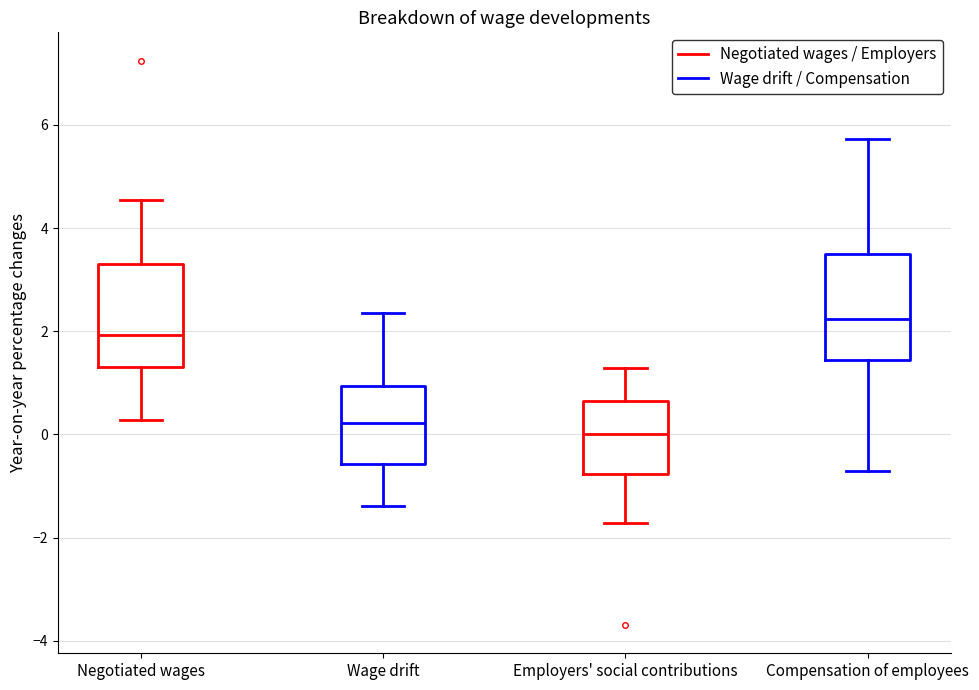

Reading left to right, transcribe this box plot: for each box, give where its median line is, the range the box spans, and where its two whiskers end, as read against the y-axis. The values are not printed on the chart, so give them approximately, as read against the axis.

Negotiated wages: median 2.0, box 1.4 to 3.4, whiskers 0.2 to 4.6
Wage drift: median 0.2, box -0.6 to 1.0, whiskers -1.4 to 2.4
Employers' social contributions: median 0.0, box -0.8 to 0.6, whiskers -1.8 to 1.2
Compensation of employees: median 2.2, box 1.4 to 3.4, whiskers -0.8 to 5.8